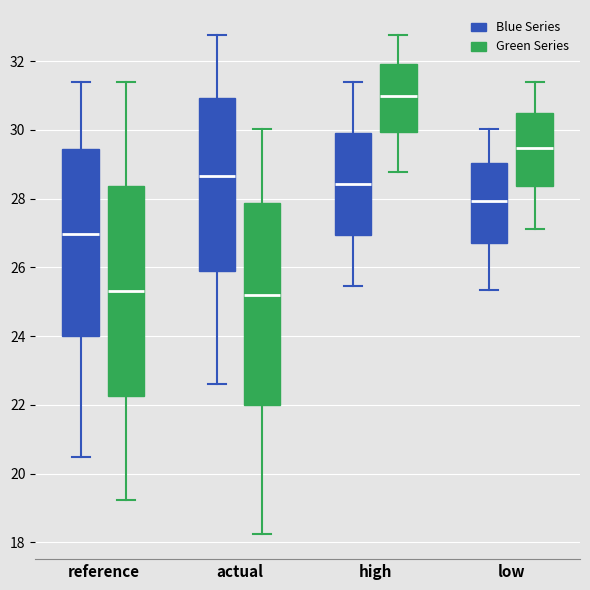

Which box is the tallest, from its lower edge to its upper edge?

reference (Green Series)